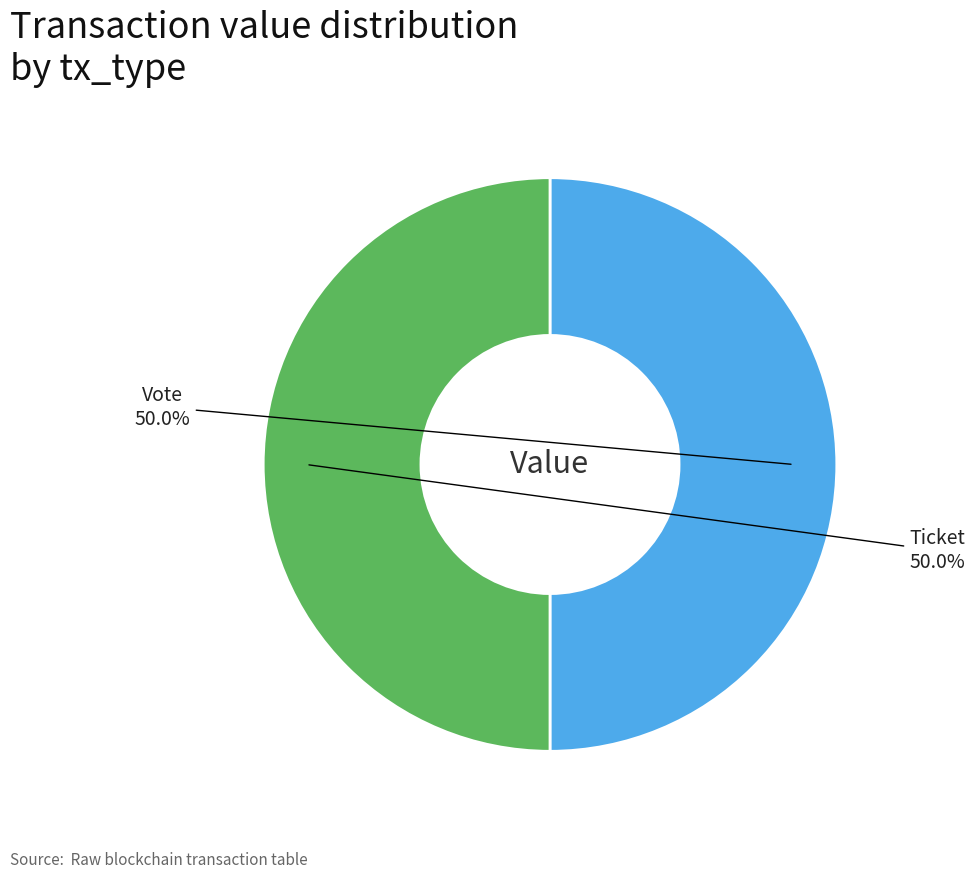

How many segments does this pie chart have?

2